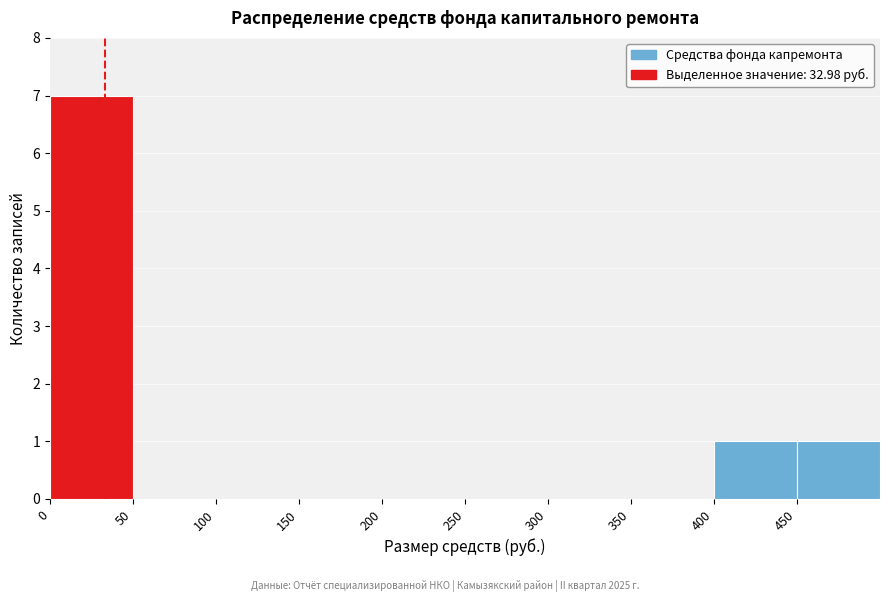

Reading left to right, transcribe this chart: for each bar, give the range it covers on the x-axis and its height. The values are not printed on the chart, so give them approximately, as read against the axis.

0 to 50: 7
50 to 100: 0
100 to 150: 0
150 to 200: 0
200 to 250: 0
250 to 300: 0
300 to 350: 0
350 to 400: 0
400 to 450: 1
450 to 500: 1